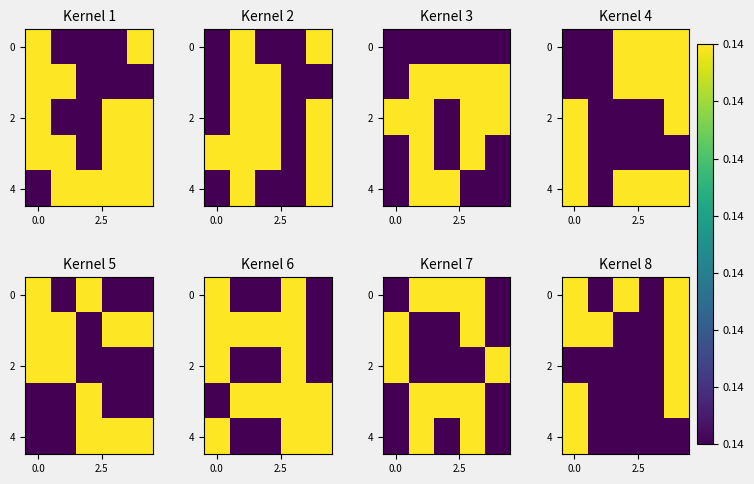

At how many categories does at least one series exceed 14032974?

4